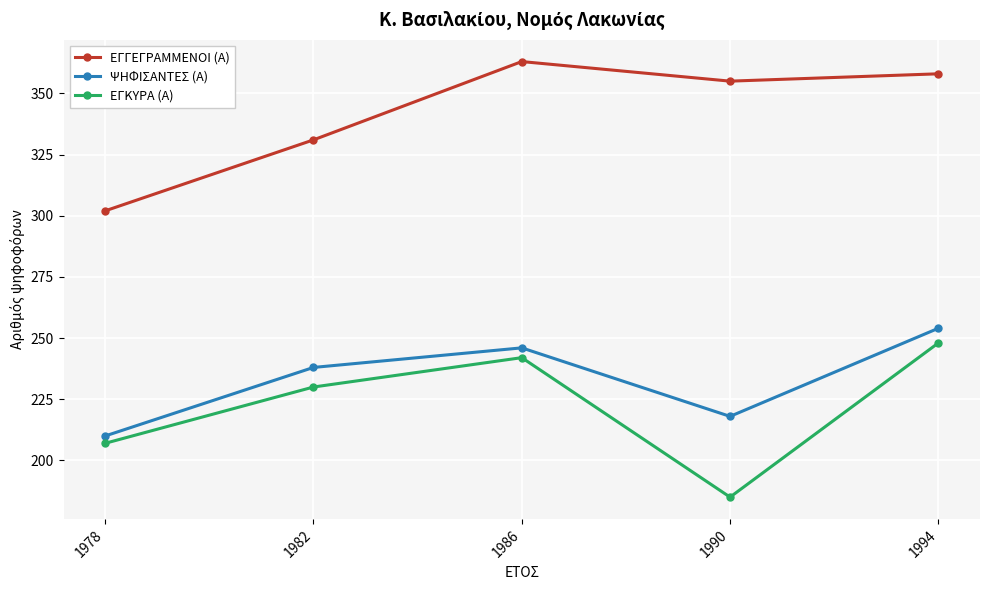

True or false: ΕΓΓΕΓΡΑΜΜΕΝΟΙ (Α) has more than 2 interior local peaks.

False